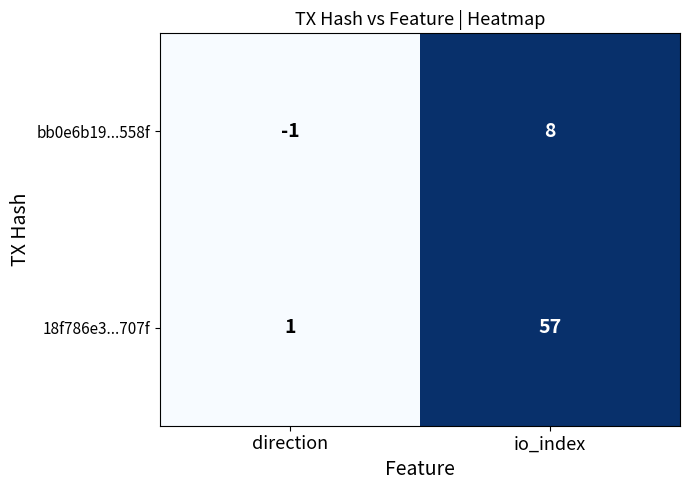

True or false: bb0e6b19...558f has a value of 5 at io_index.

False